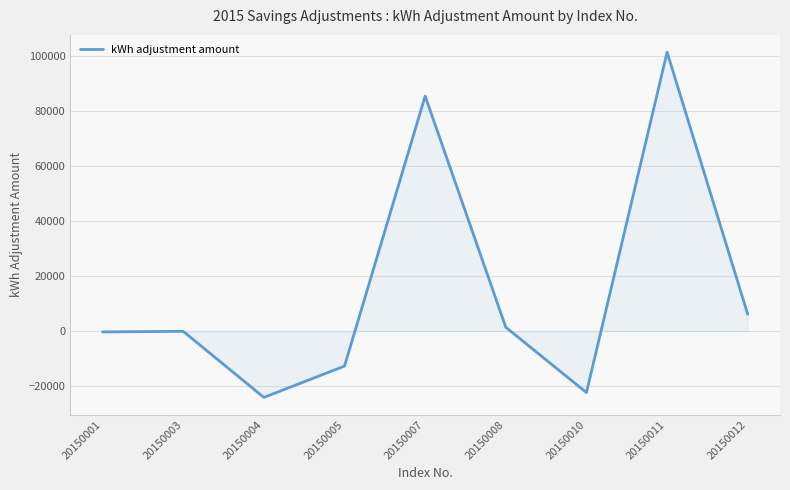

What is the difference between the values at 20150008 and 20150003?

1476